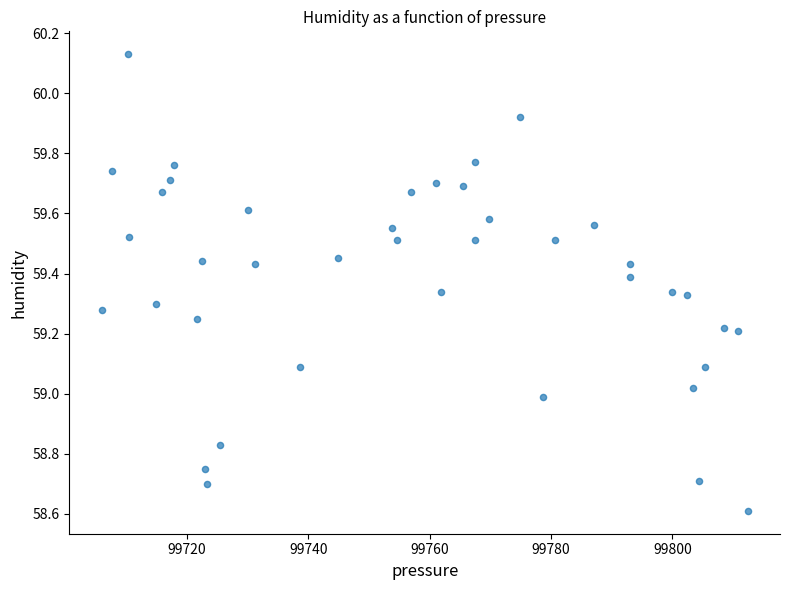

What is the range of X values (max minus min)?

106.5